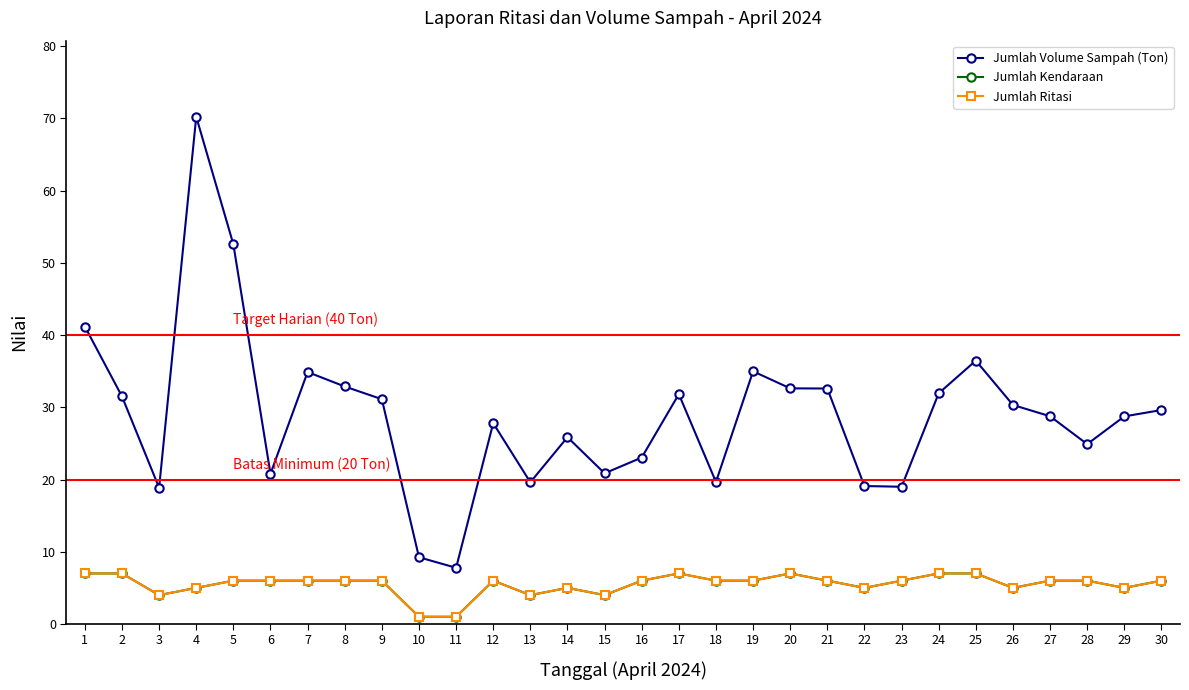

Does the chart have visible grid lines?

No